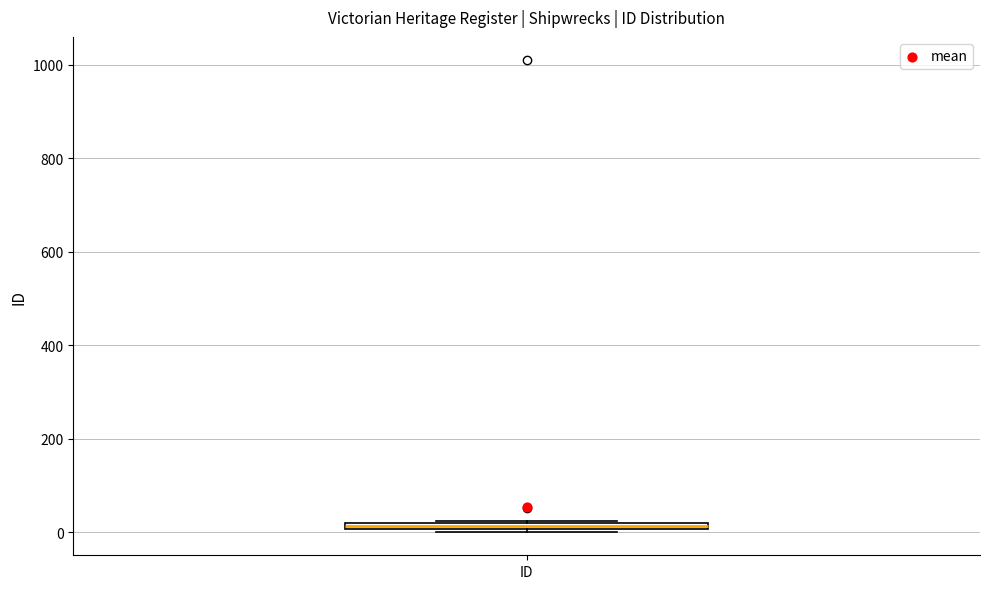

Where is the upper edge of the box for ID on the y-axis? The values are not printed on the chart, so give them approximately, as read against the axis.

20